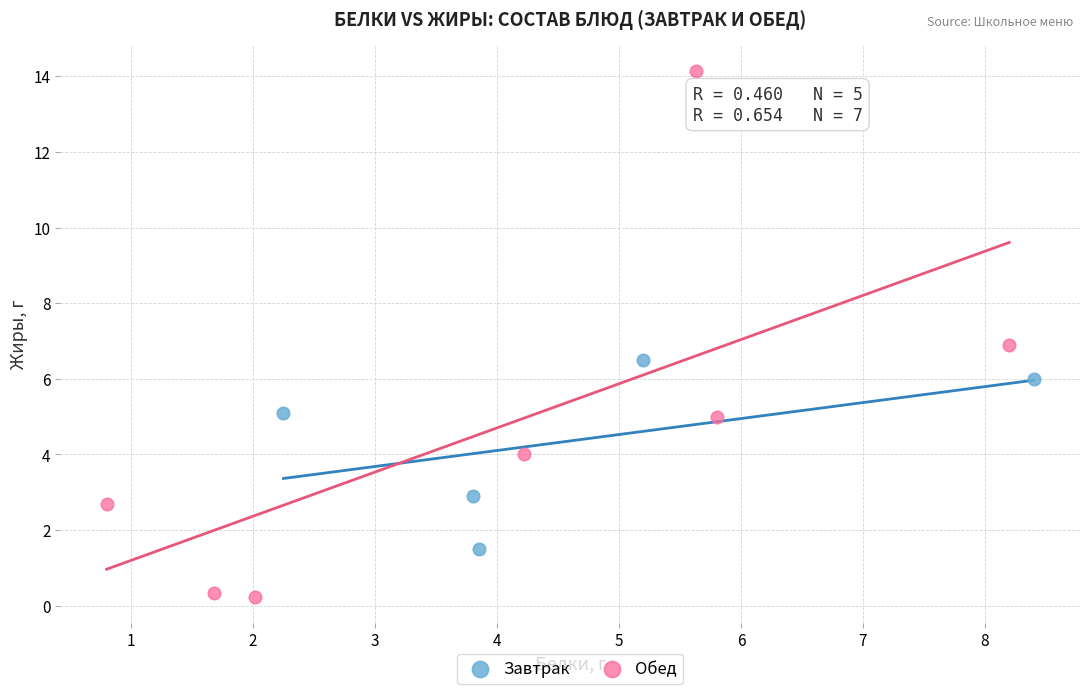

Which series contains the lowest Y value?

Обед